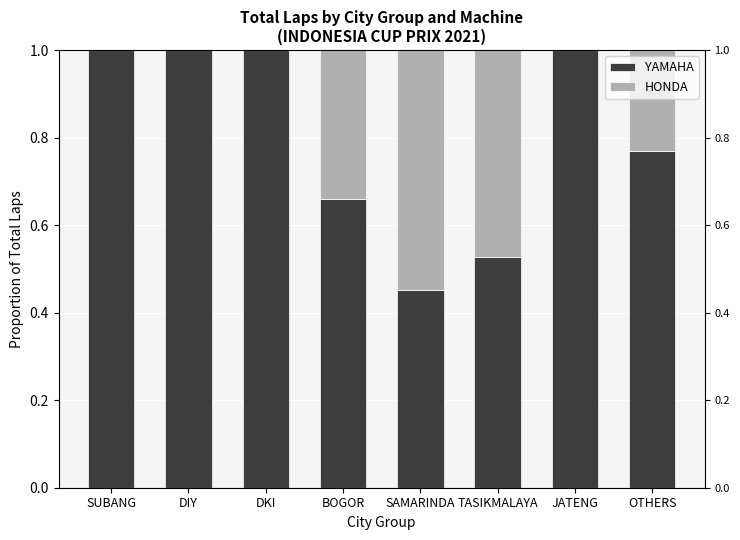

What is the average value of the HONDA series?

0.2